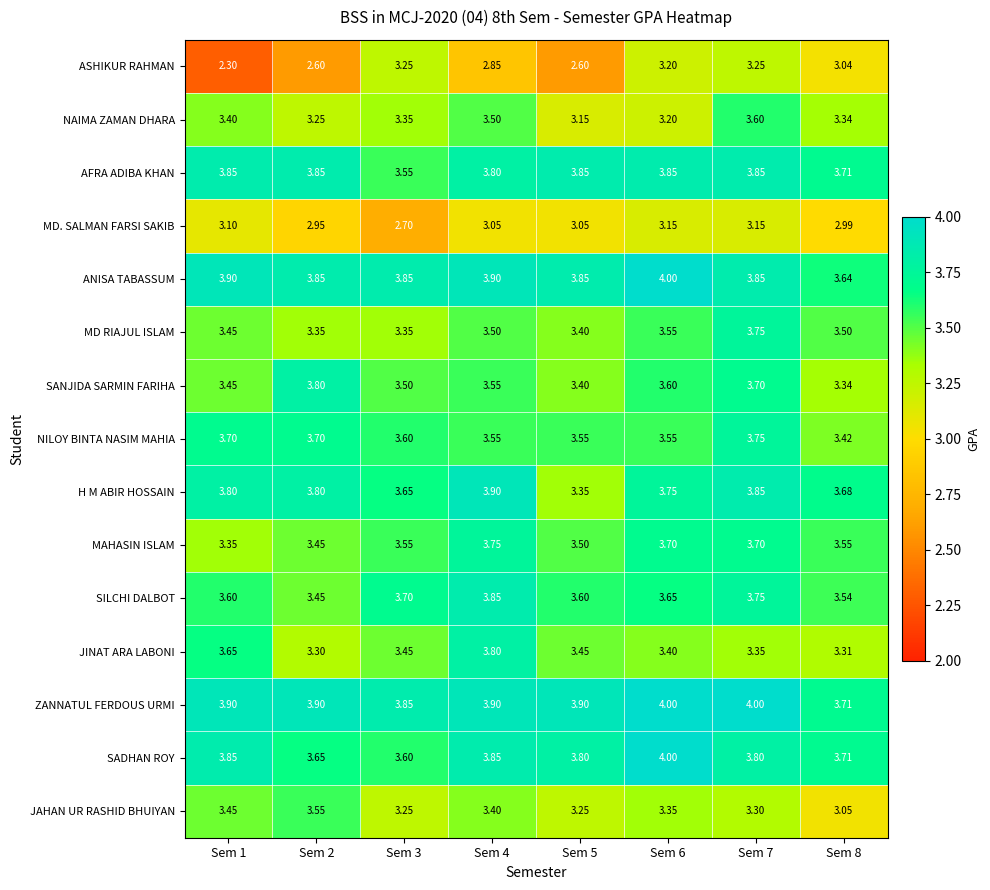

What is the total value across all series at Sem 6?

54.0